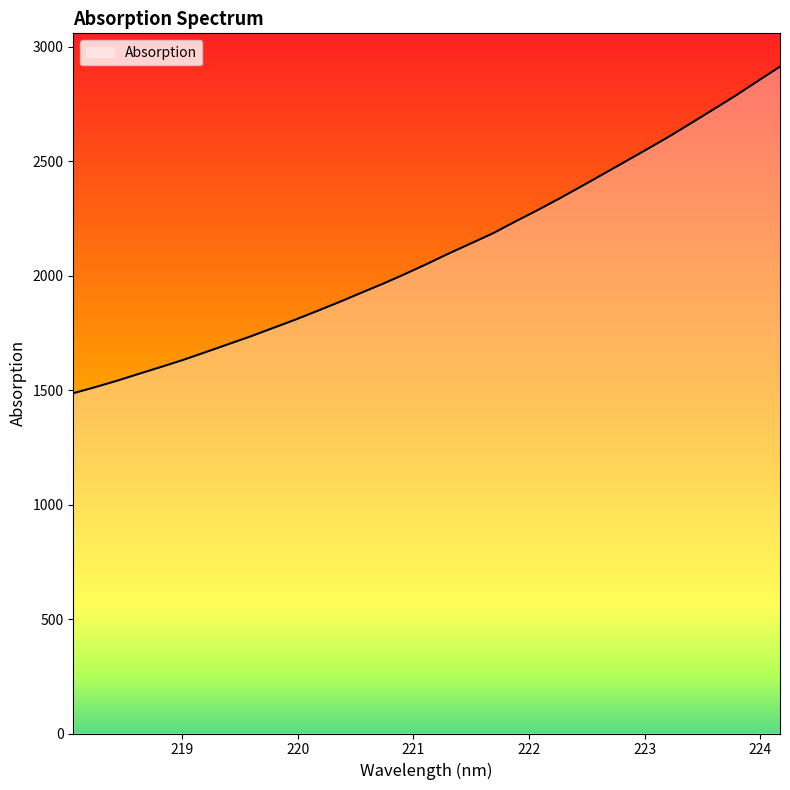

What is the greatest value displayed?

2913.3